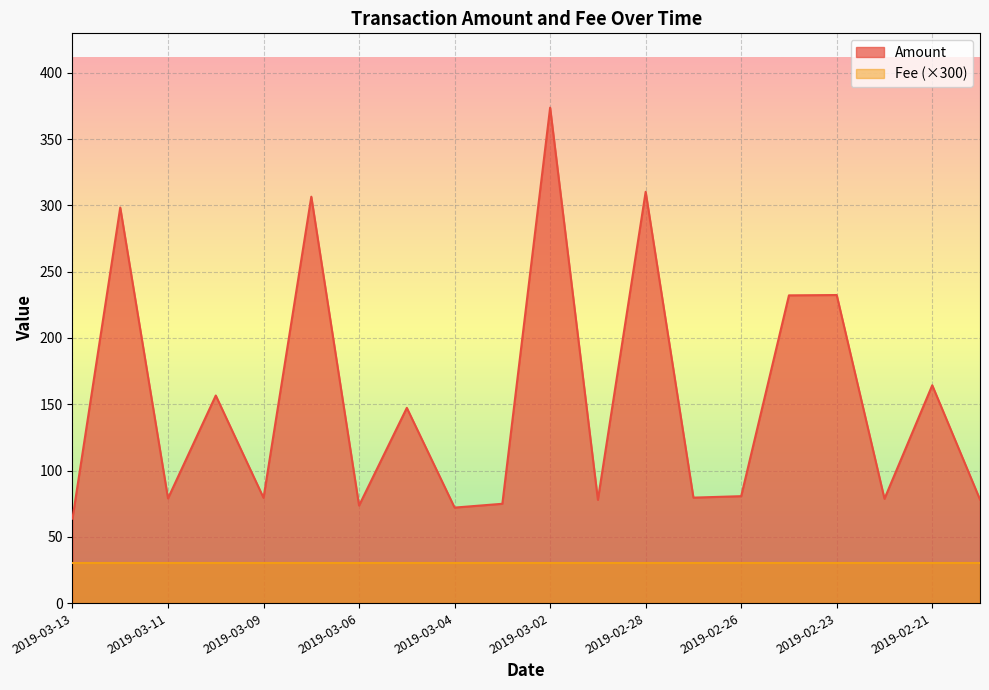

What is the sum of all Fee values?

600.0